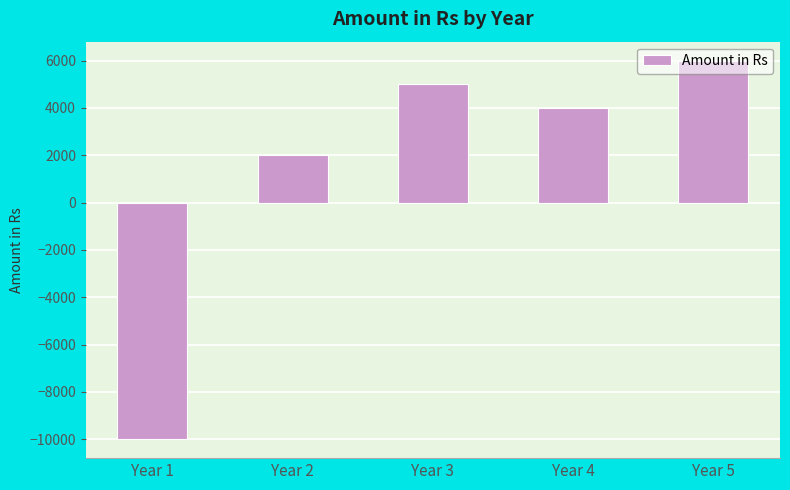

What is the smallest value displayed?

-10000